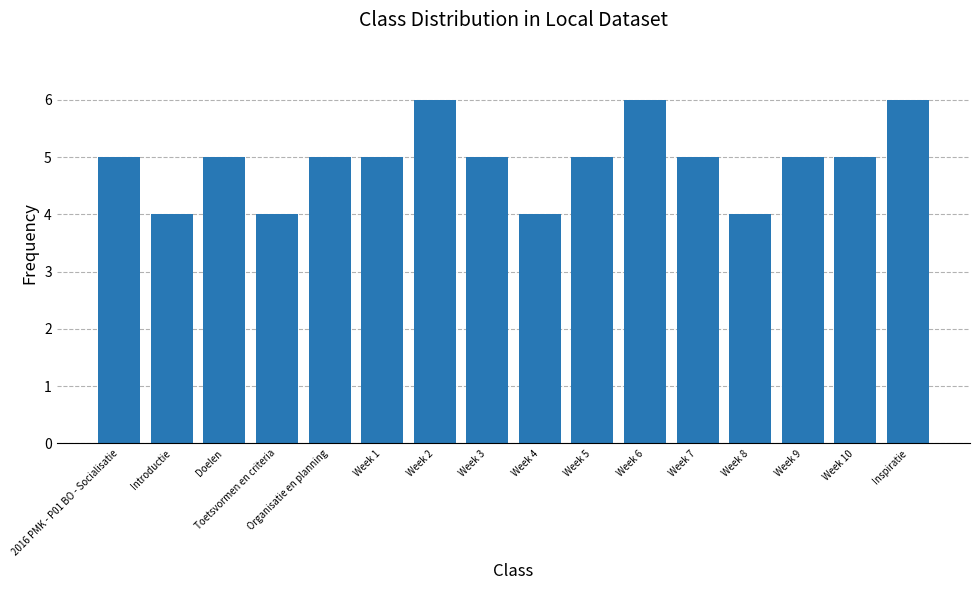

Is it true that the value at Week 3 is 8?

False